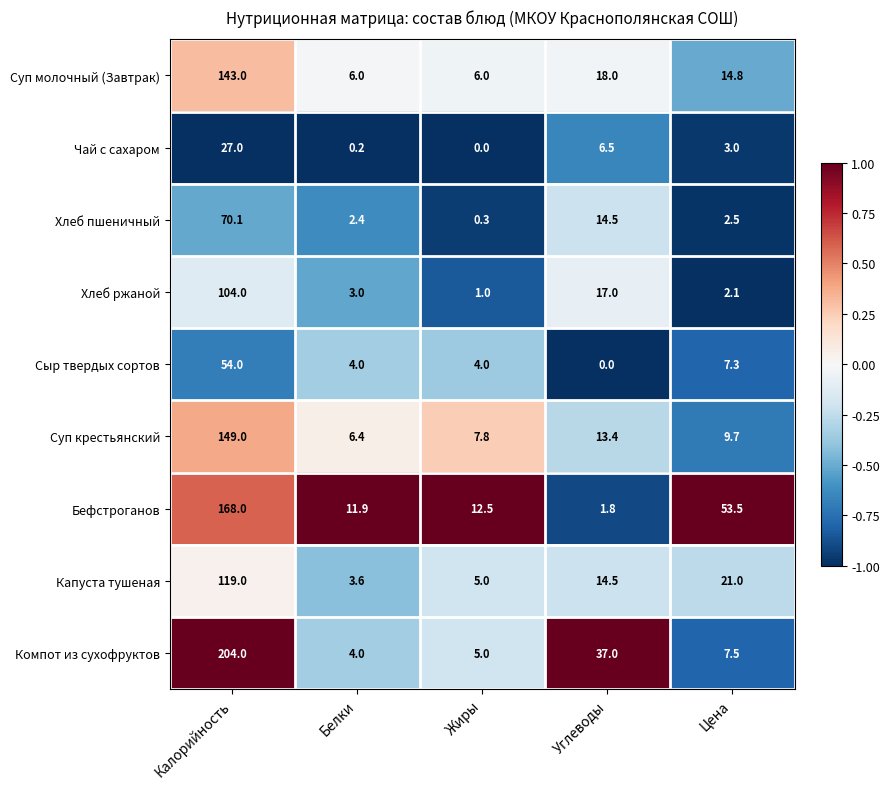

How many data points does each series have?

5